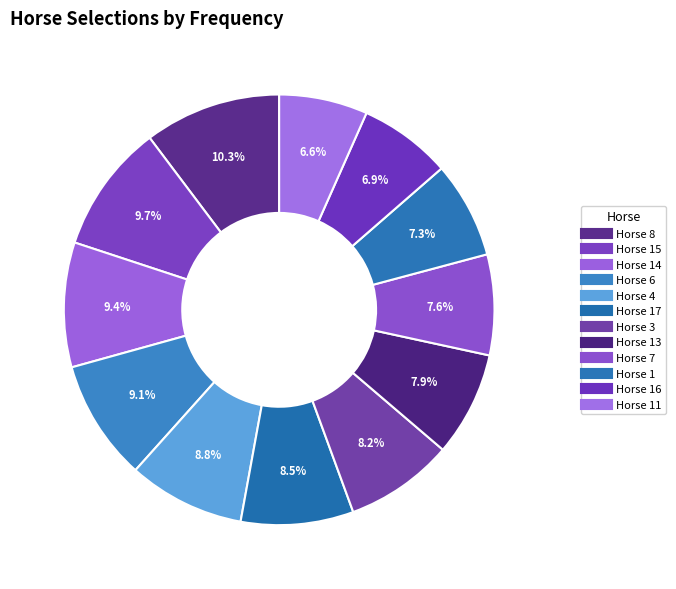

How many segments does this pie chart have?

12